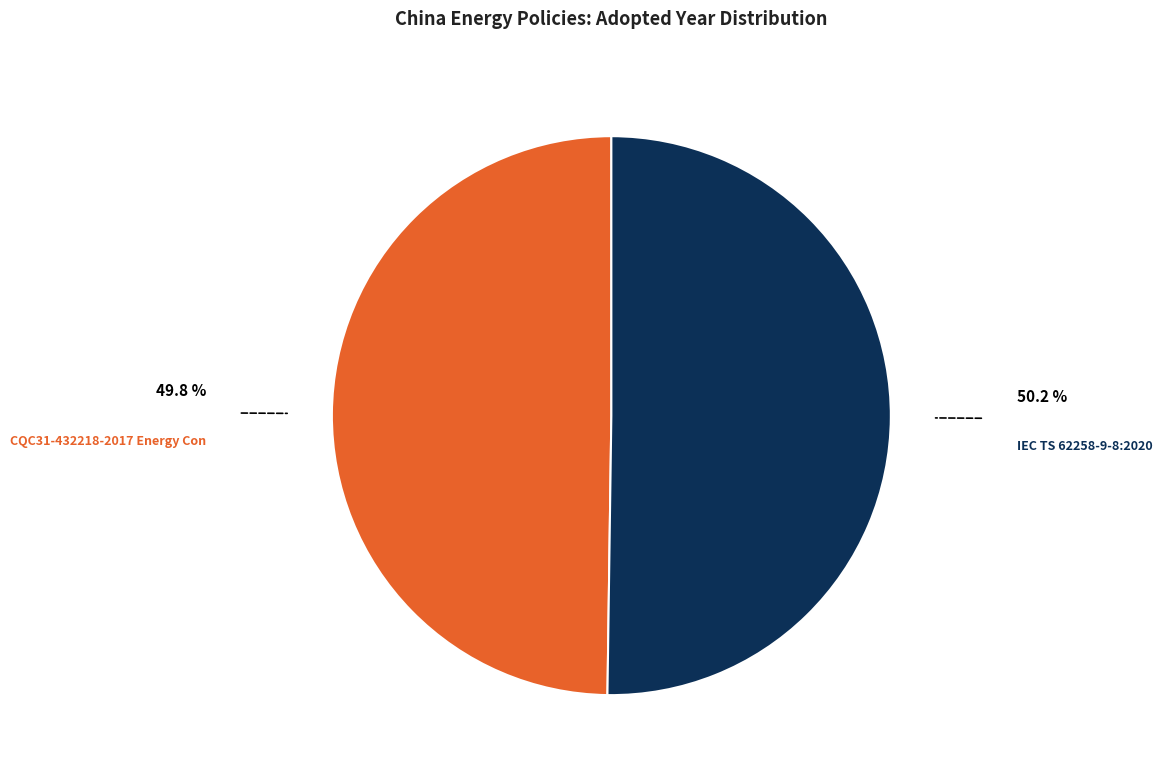

How many slices are in this pie chart?

2